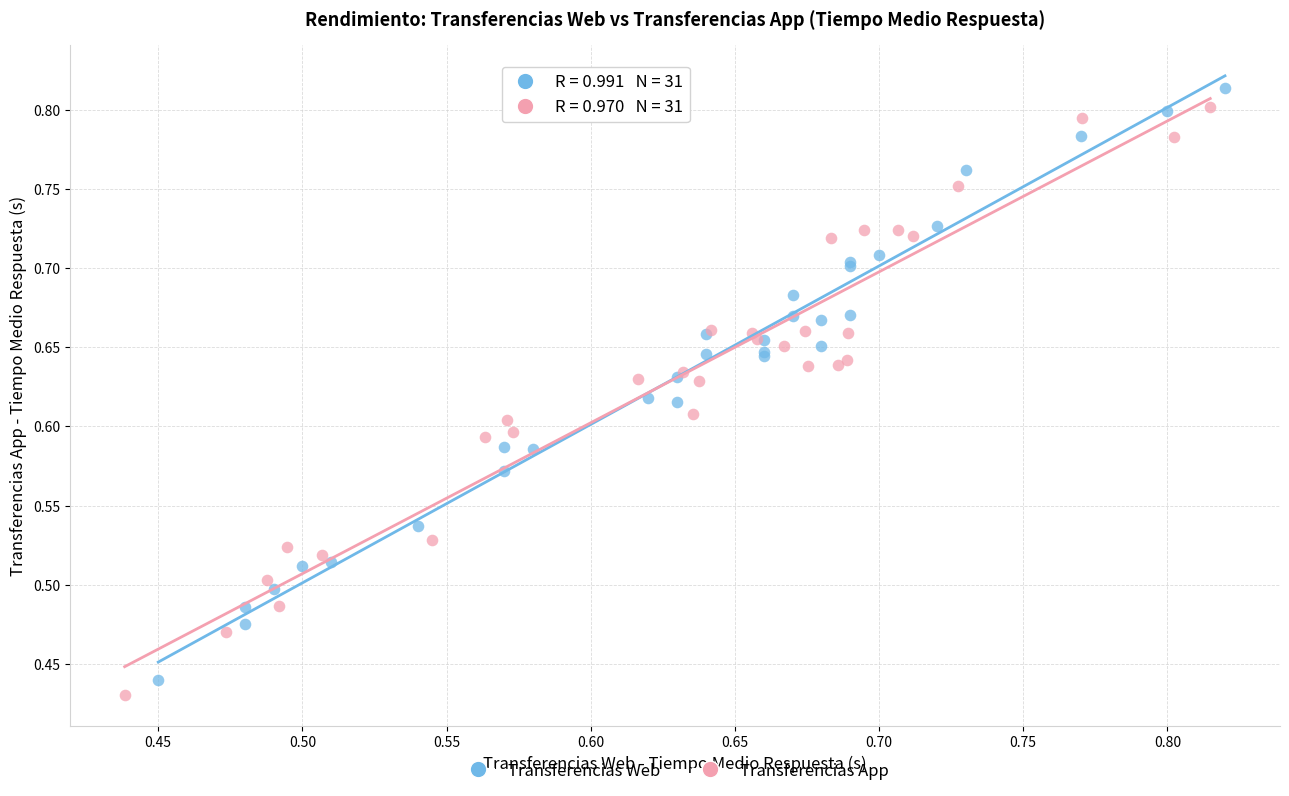

What are all the series names shown in the legend?

Transferencias Web, Transferencias App